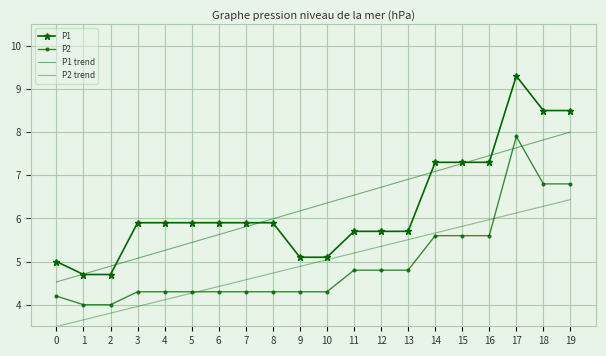

What is the sum of all P2 values?

99.3